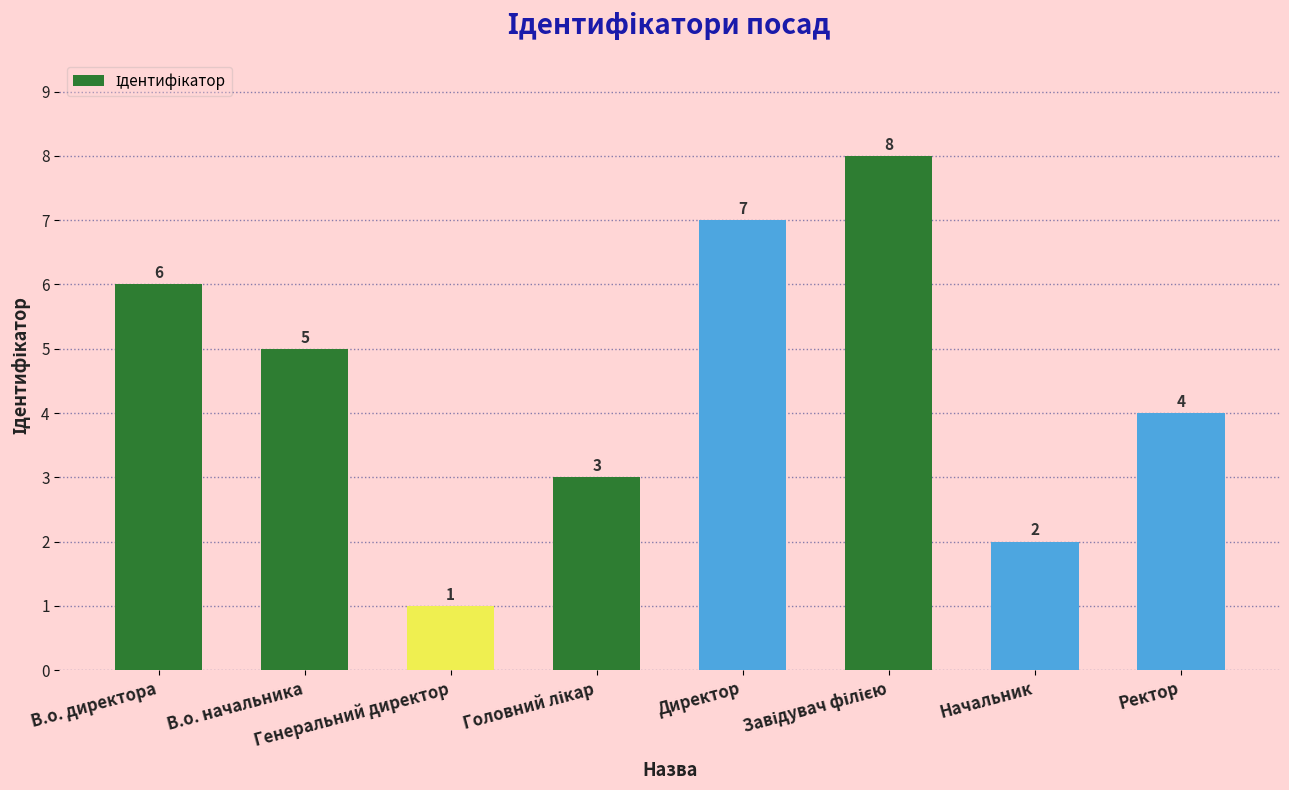

What is the difference between the values at Директор and Начальник?

5